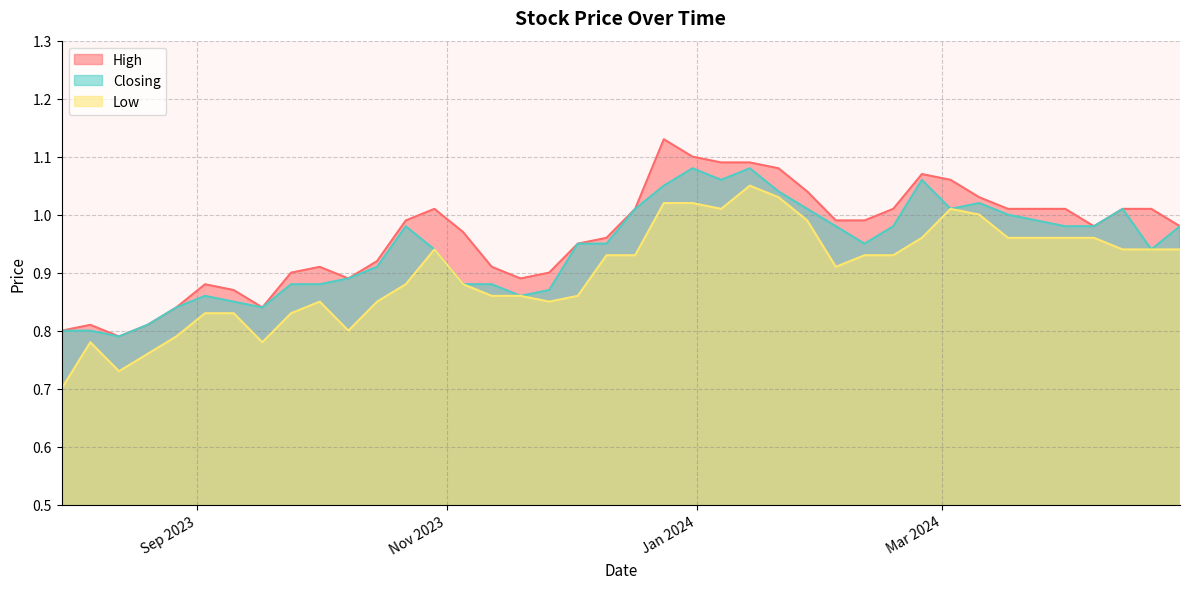

True or false: Low and High cross at least once.

False